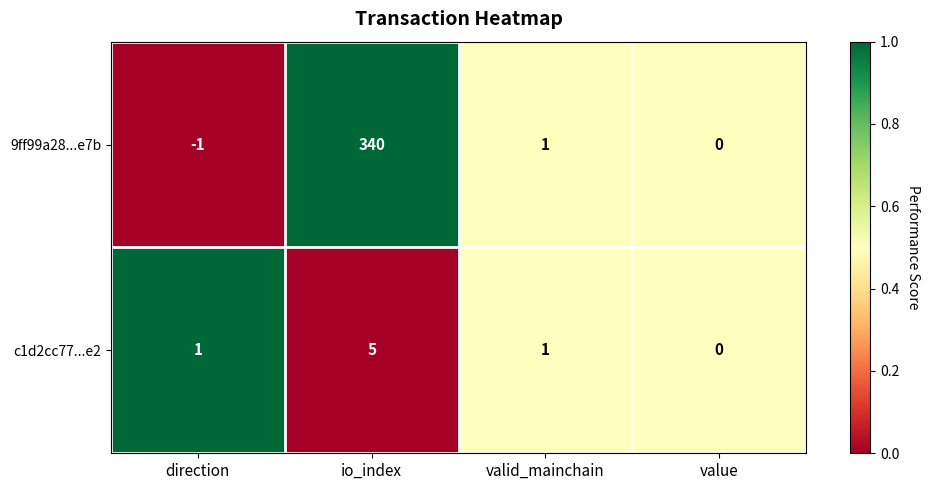

Reading right to left, what are all the values shown in this chart?

9ff99a28...e7b: value=0	valid_mainchain=1	io_index=340	direction=-1
c1d2cc77...e2: value=0	valid_mainchain=1	io_index=5	direction=1